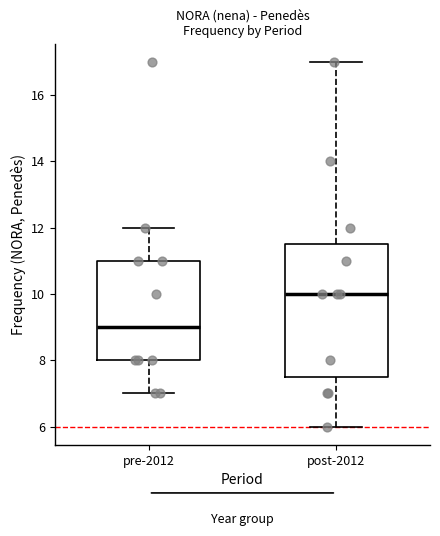

Where is the lower edge of the box for pre-2012 on the y-axis? The values are not printed on the chart, so give them approximately, as read against the axis.

8.0